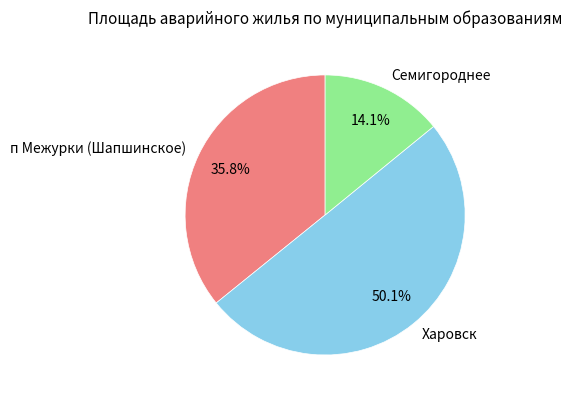

To the nearest percent, what is the average slice percentage?

33%